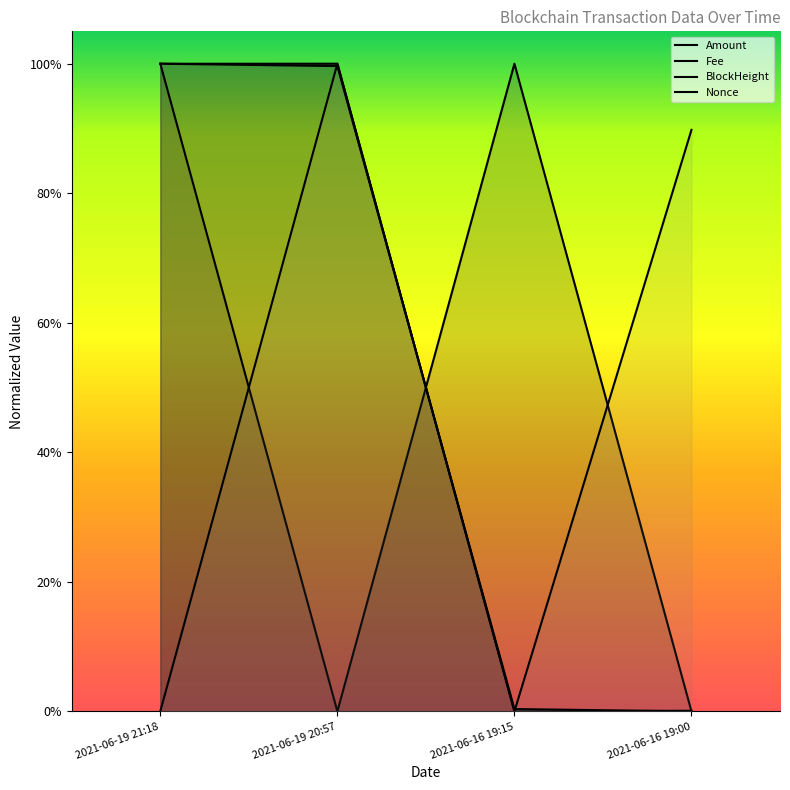

At how many categories does at least one series exceed 0?

4